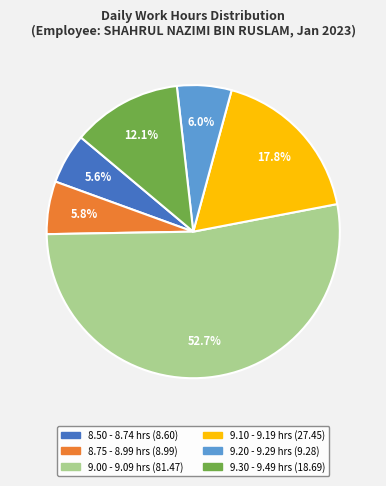

Is there a majority slice in this chart?

Yes